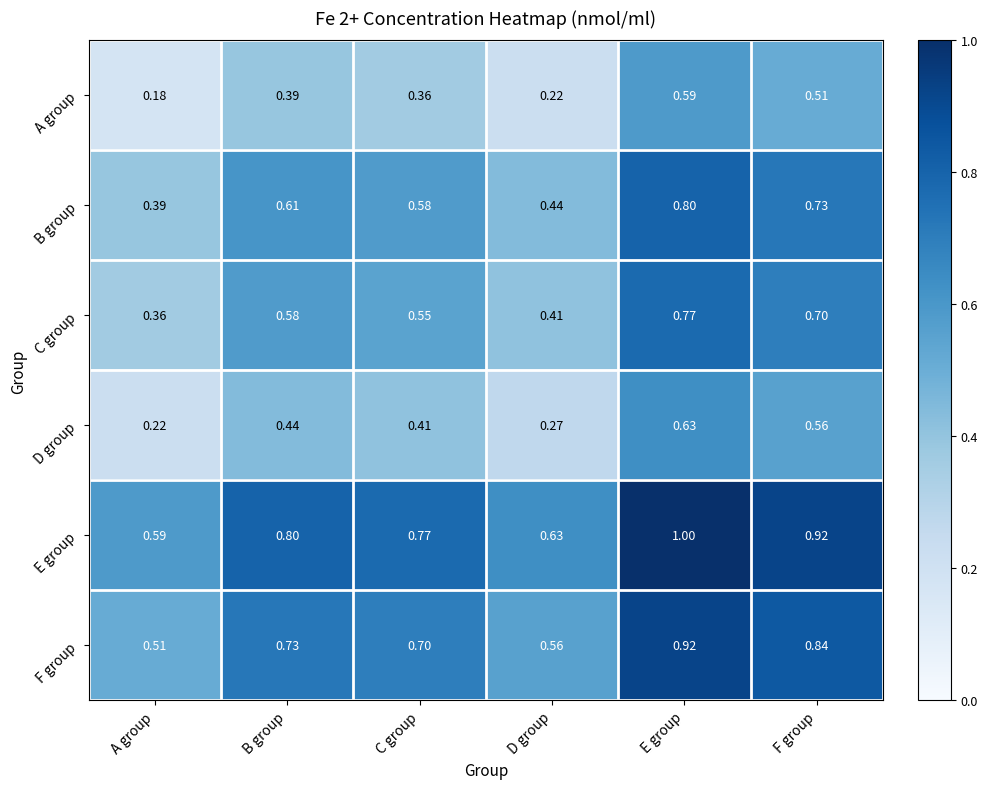

At E group, list the series in order from smallest to largest.

A group, D group, C group, B group, F group, E group